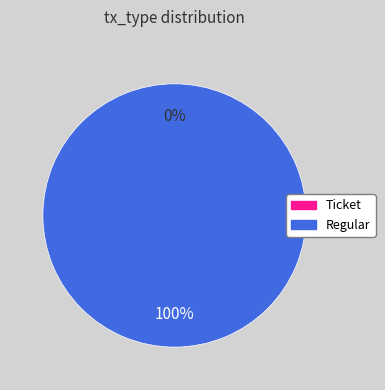

Which category accounts for the majority?

Regular